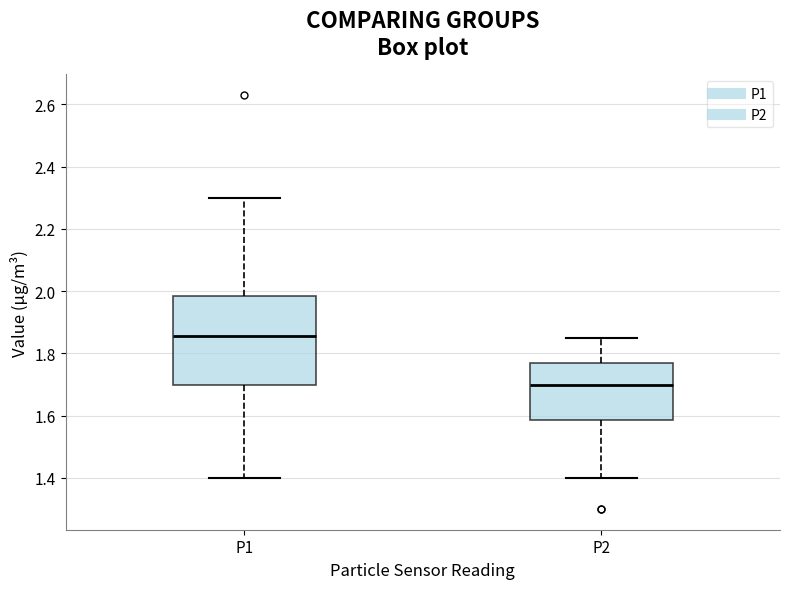

Reading left to right, read every box against the y-axis: the position of its median line, the range the box covers, and the ends of its whiskers. The values are not printed on the chart, so give them approximately, as read against the axis.

P1: median 1.86, box 1.70 to 1.98, whiskers 1.40 to 2.30
P2: median 1.70, box 1.58 to 1.78, whiskers 1.40 to 1.86